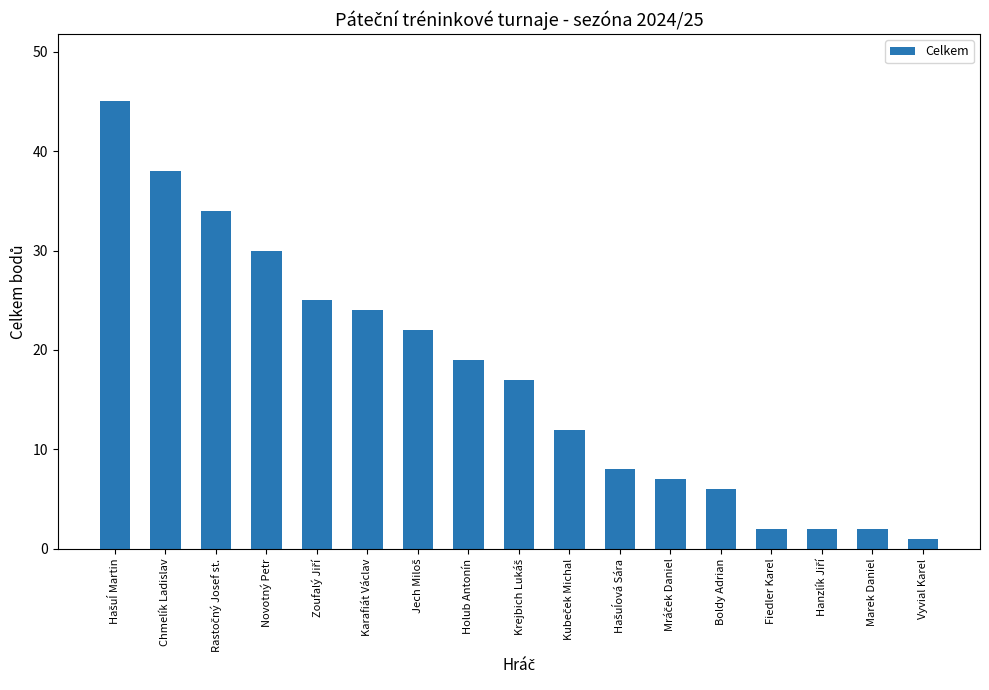

Count the number of data series in this chart.

1